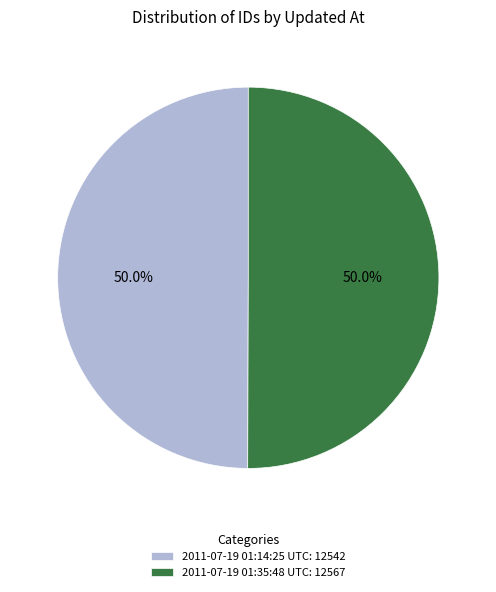

Combined, do 2011-07-19 01:35:48 UTC: 12567 and 2011-07-19 01:14:25 UTC: 12542 account for over 50%?

Yes